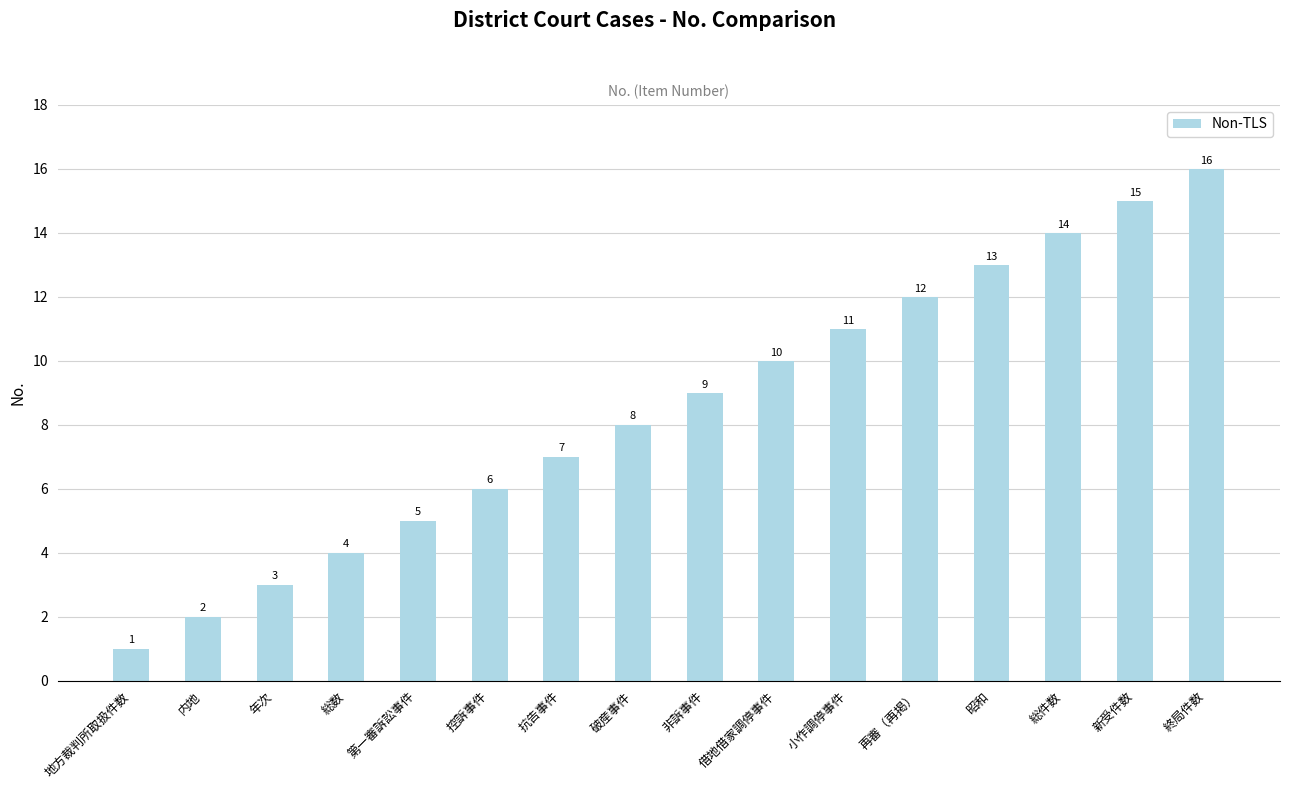

Does the chart contain stacked bars?

No